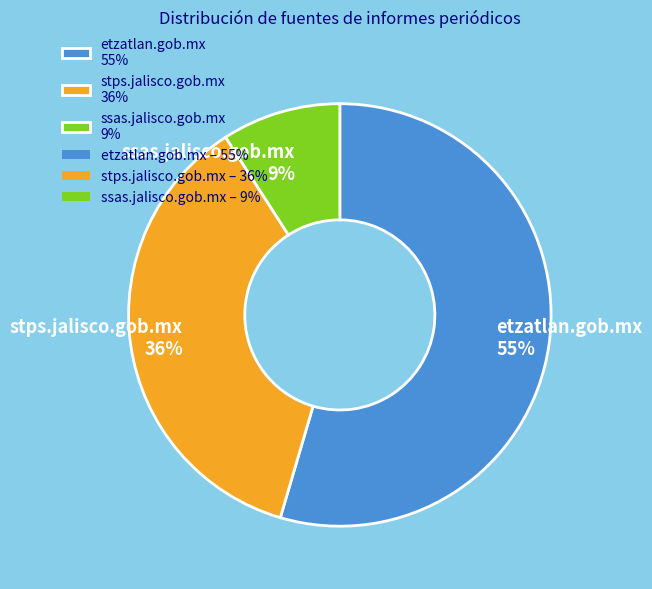

How many segments does this pie chart have?

3